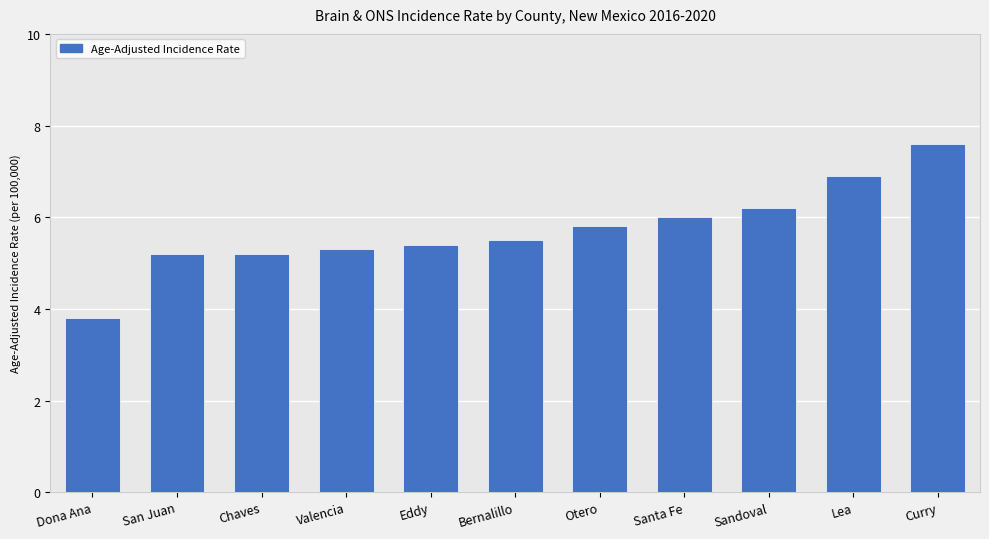

At which category does the chart reach its peak across all series?

Curry